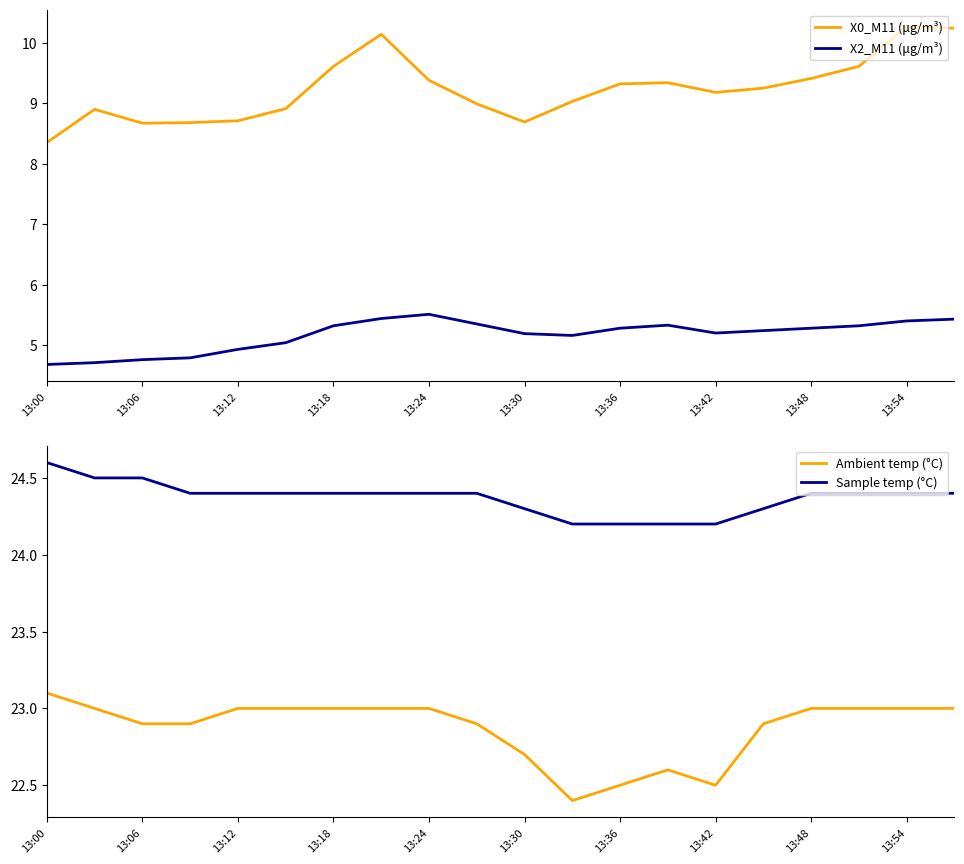

How many interior local peaks does the Ambient temp (°C) series have?

1